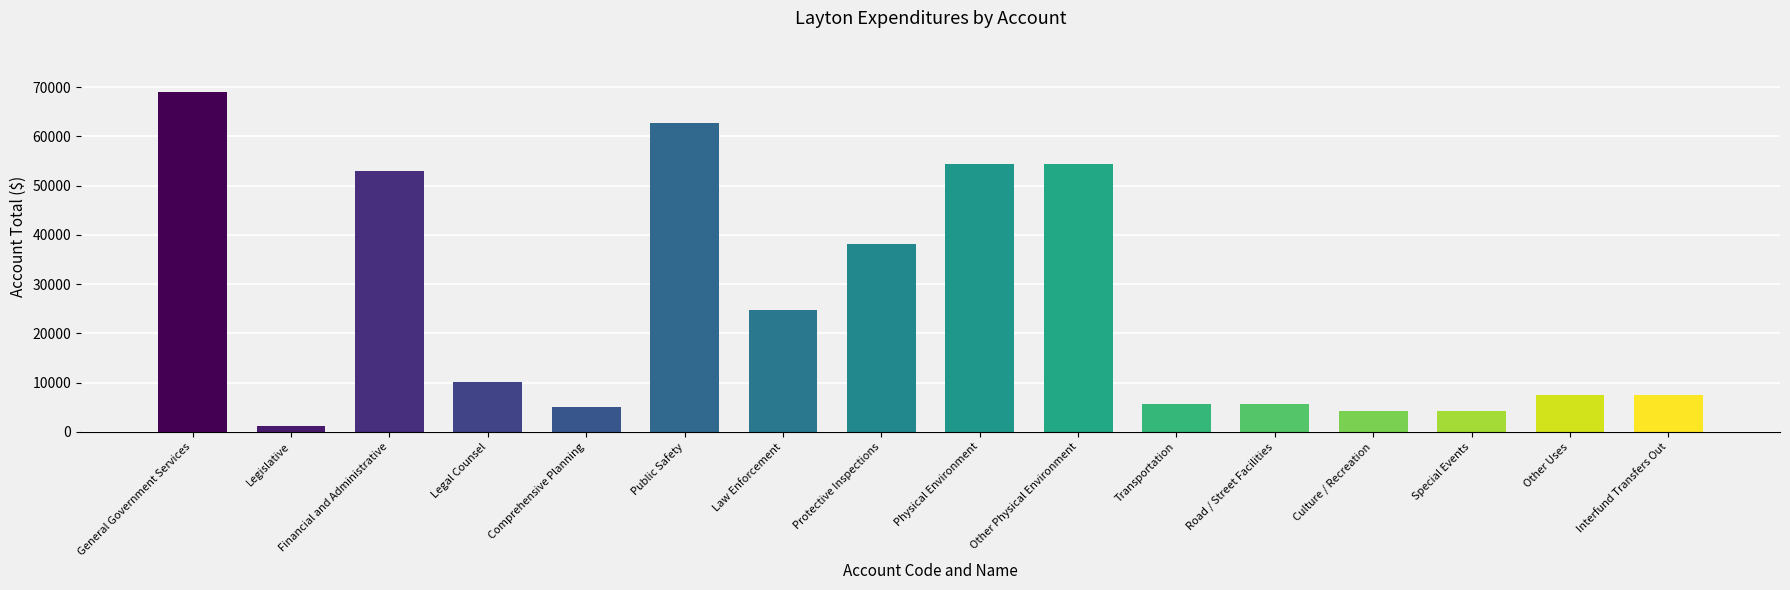

What is the change in value from Physical Environment to Transportation?

-48736